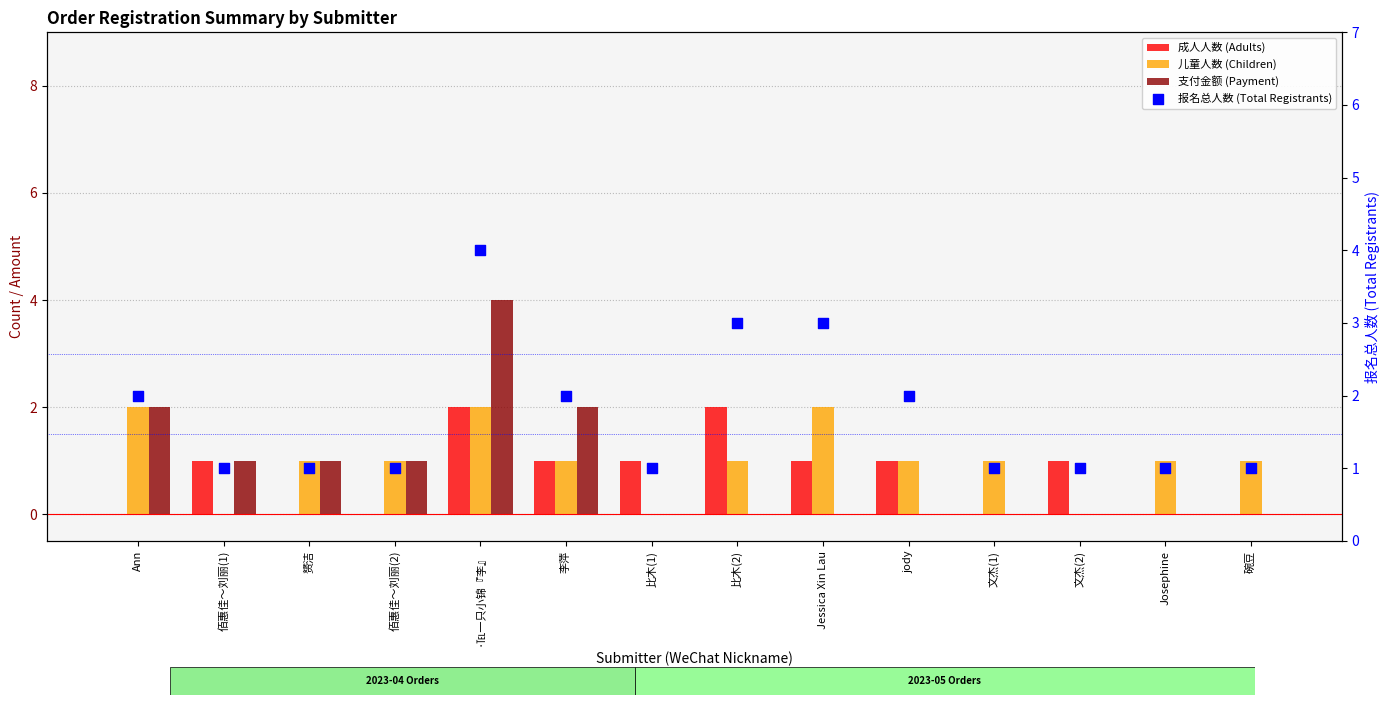

At which category is the sum across all series the highest?

·℡一只小锦『李』